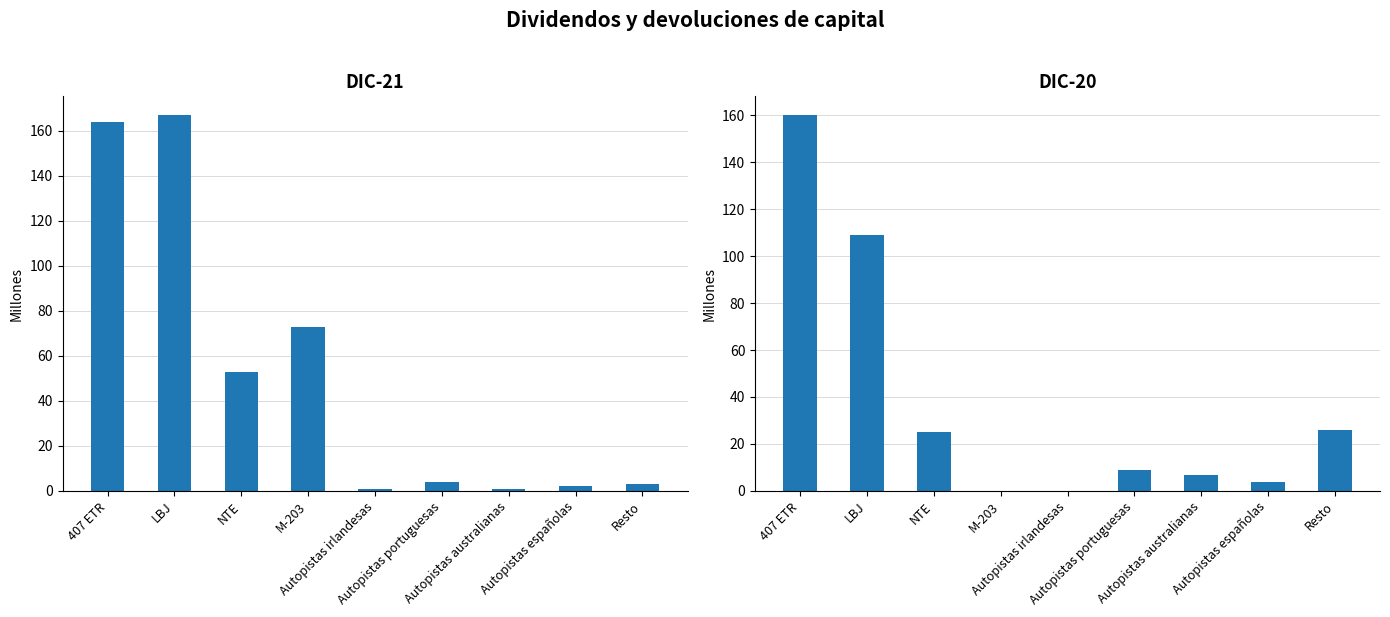

Where does the DIC-21 series first go above 4?

407 ETR